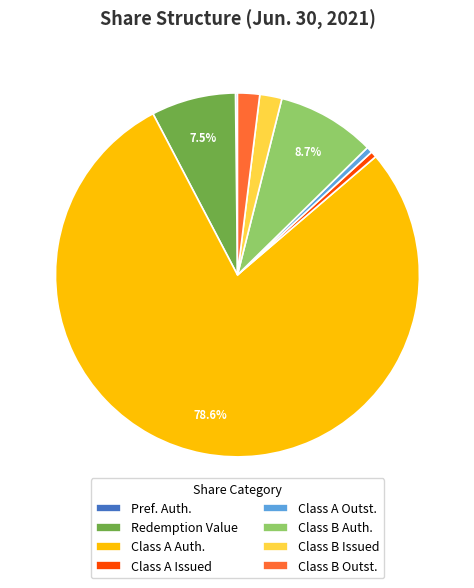

Which has a higher value, Class B Outst. or Redemption Value?

Redemption Value